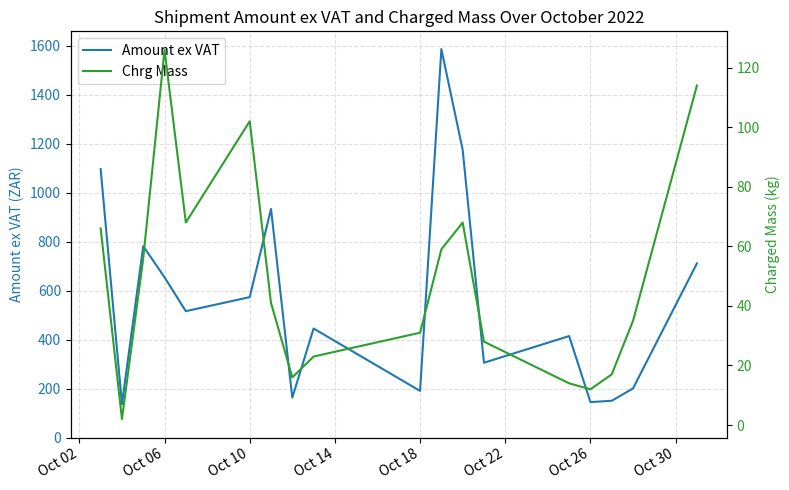

In Chrg Mass, how many points are higher than both neighbors (excluding endpoints)?

3